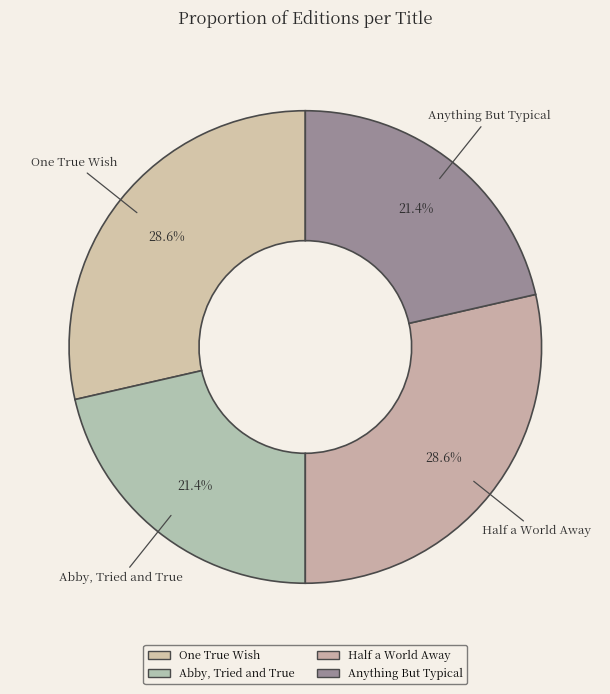

Combined, what portion of the pie is Anything But Typical and One True Wish?

50.0%